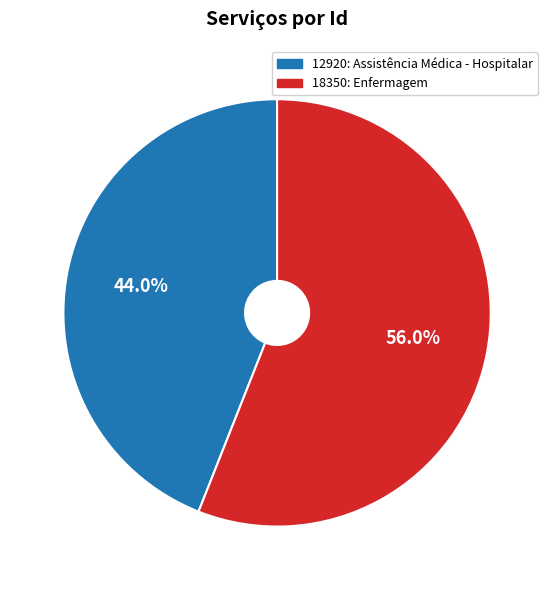

What percentage do 12920: Assistência Médica - Hospitalar and 18350: Enfermagem together represent?

100.0%